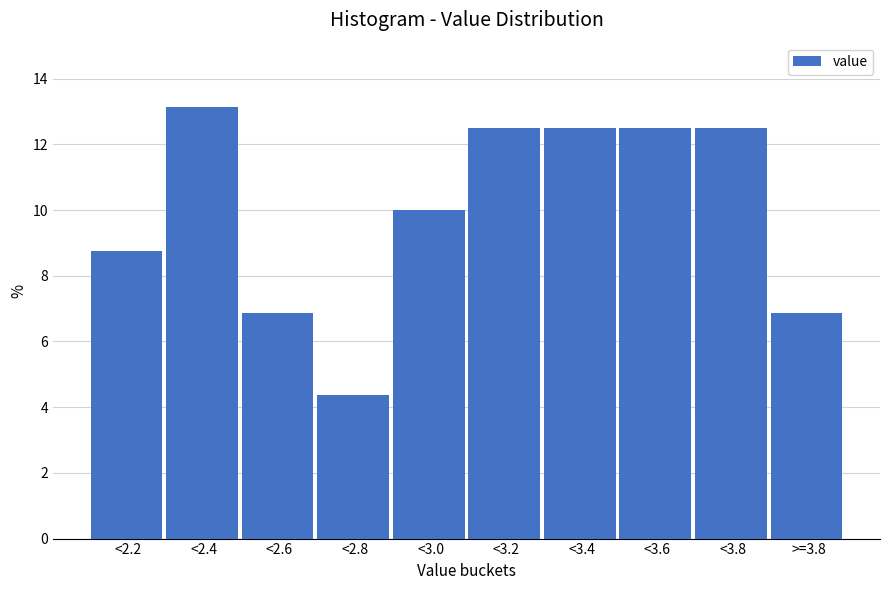

Reading right to left, what are all the values shown in this chart?

>=3.8=6.9	<3.8=12.5	<3.6=12.5	<3.4=12.5	<3.2=12.5	<3.0=10.0	<2.8=4.4	<2.6=6.9	<2.4=13.1	<2.2=8.8